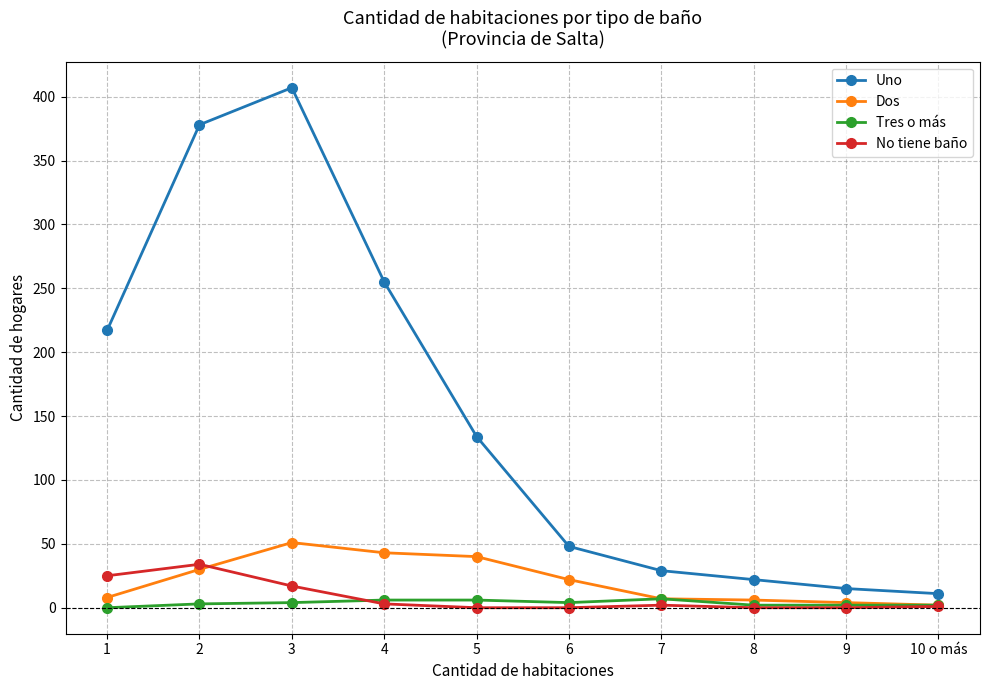

What is the maximum value shown in the chart?

407